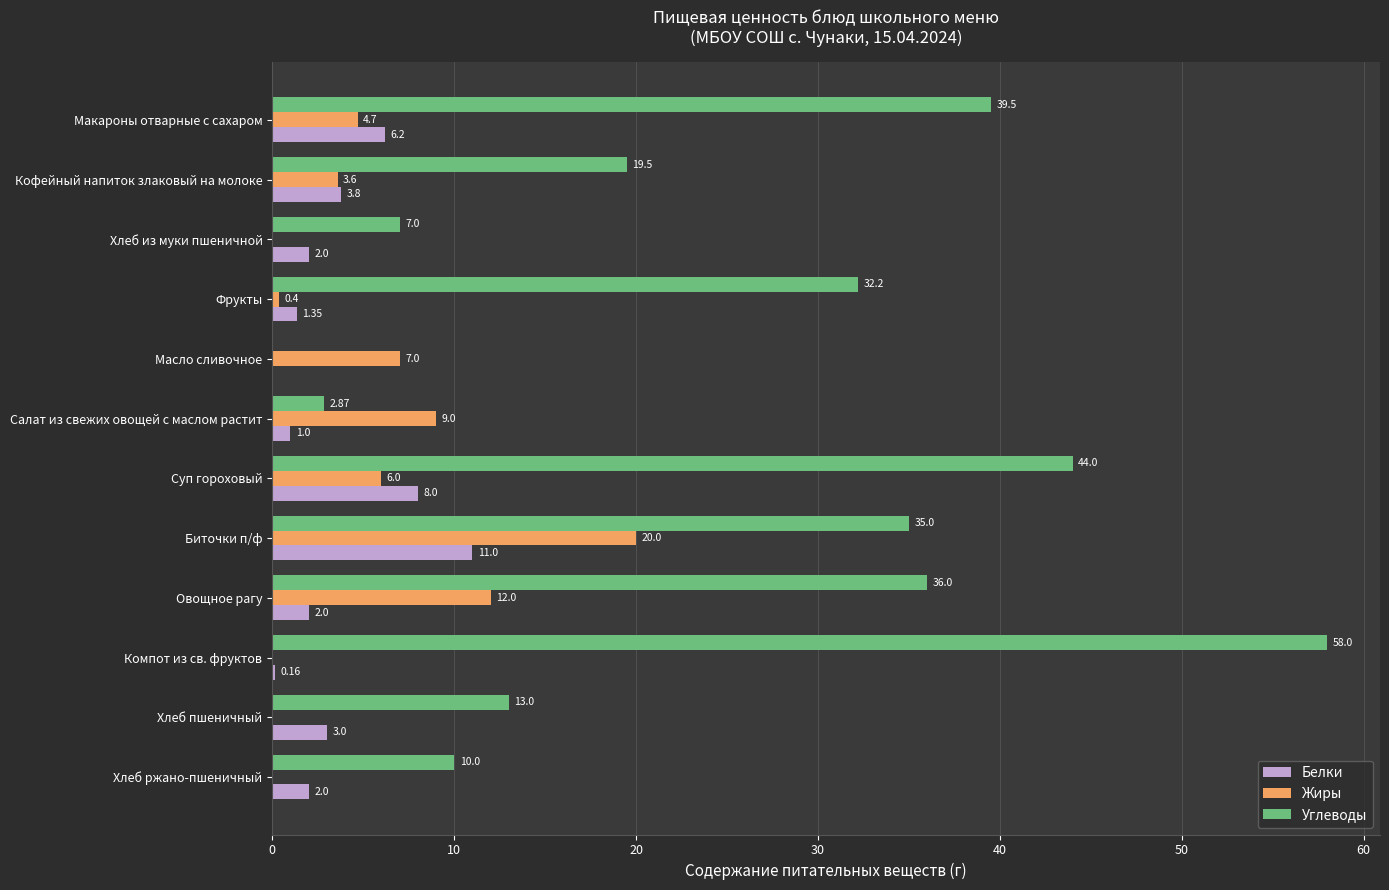

How many distinct data groups are displayed?

3